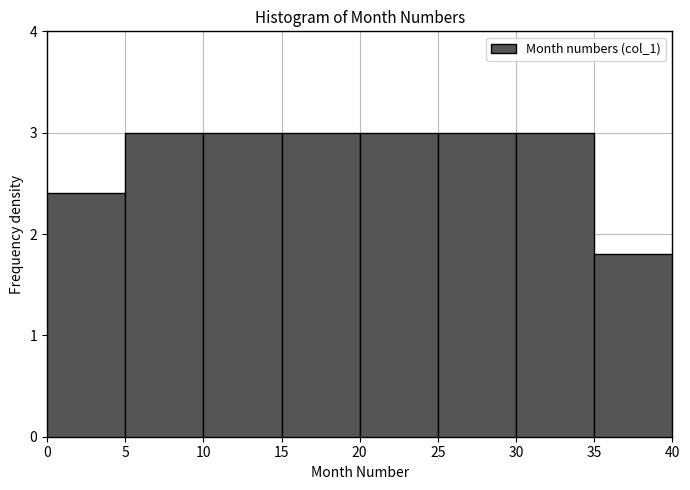

Reading left to right, transcribe this chart: for each bar, give the range it covers on the x-axis and its height. The values are not printed on the chart, so give them approximately, as read against the axis.

0 to 5: 2.4
5 to 10: 3.0
10 to 15: 3.0
15 to 20: 3.0
20 to 25: 3.0
25 to 30: 3.0
30 to 35: 3.0
35 to 40: 1.8